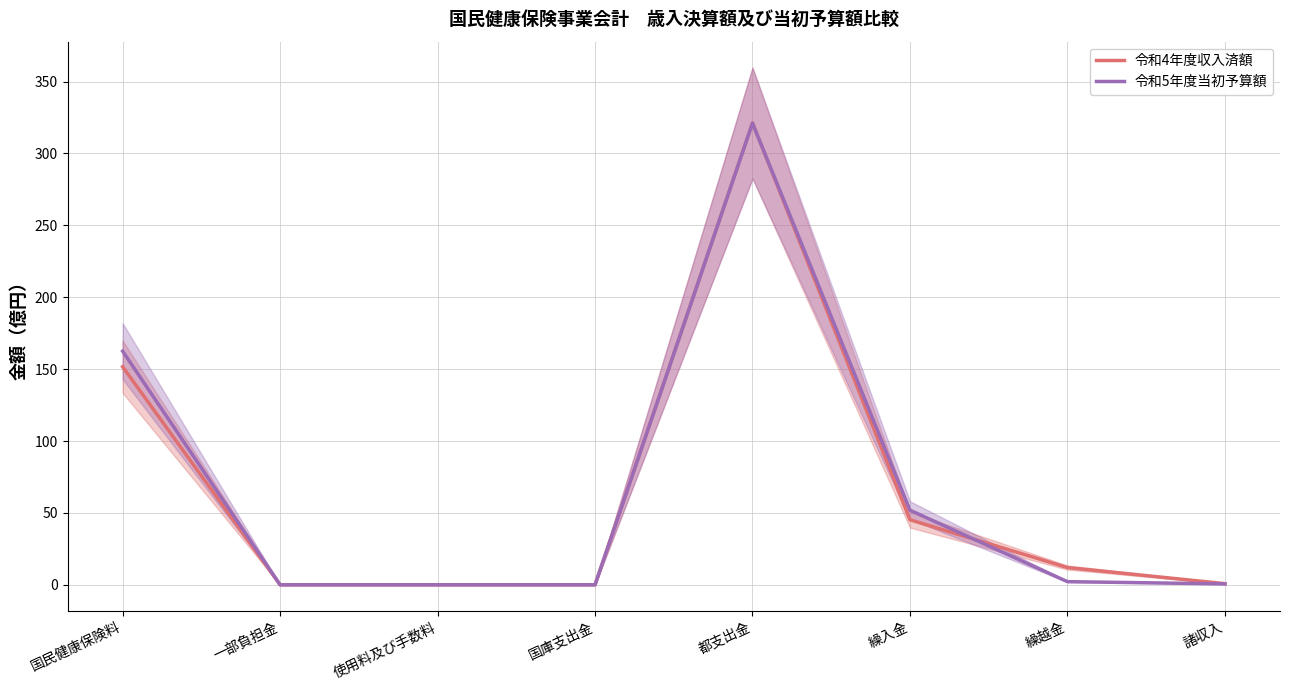

Is the value of 令和5年度当初予算額 at 繰入金 greater than the value of 令和4年度収入済額 at 都支出金?

No